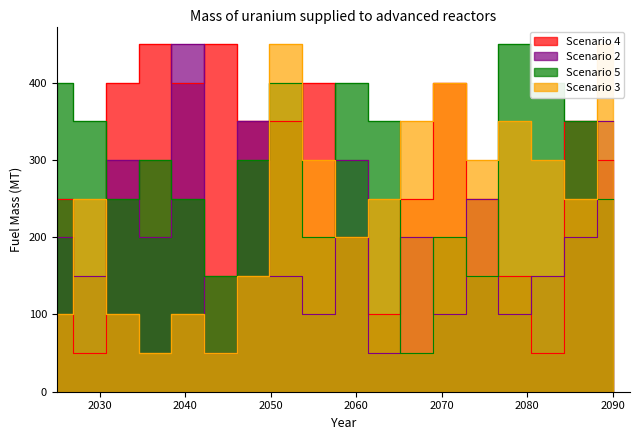

What is the average value of the Scenario 5 series?

289